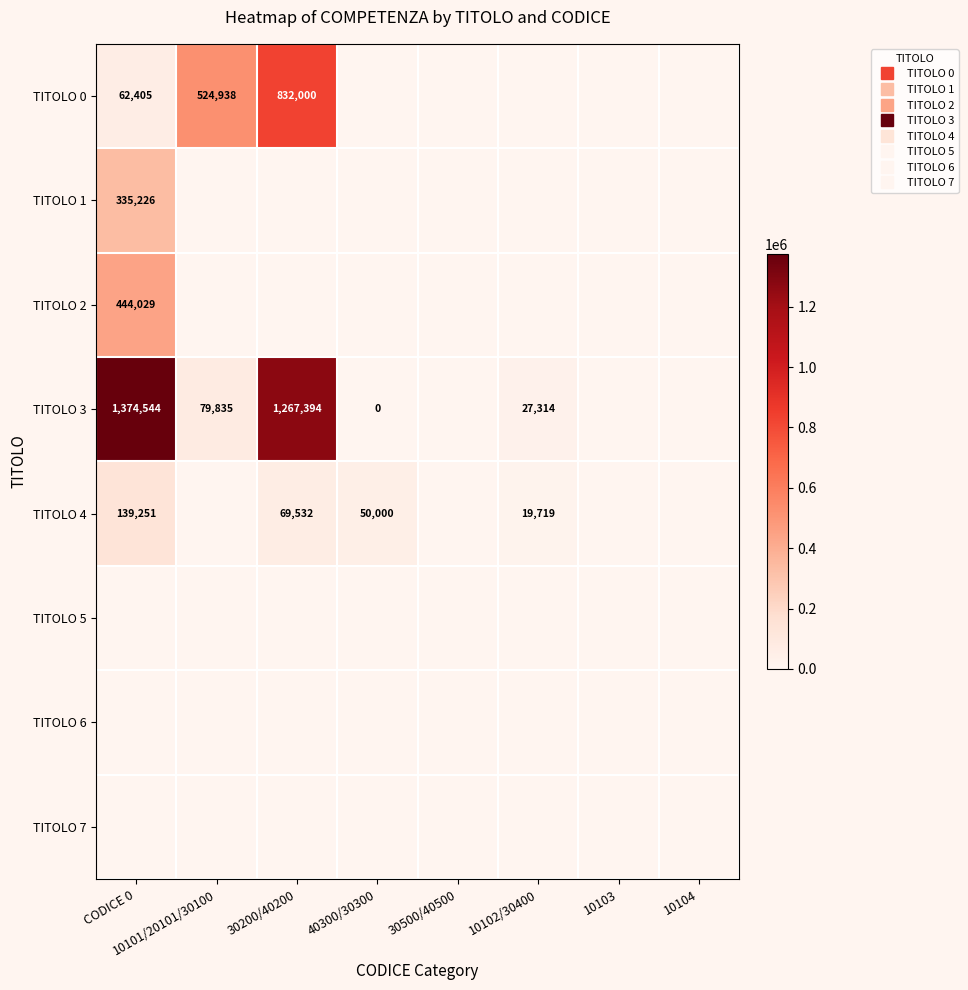

What is the maximum value shown in the chart?

1374543.5